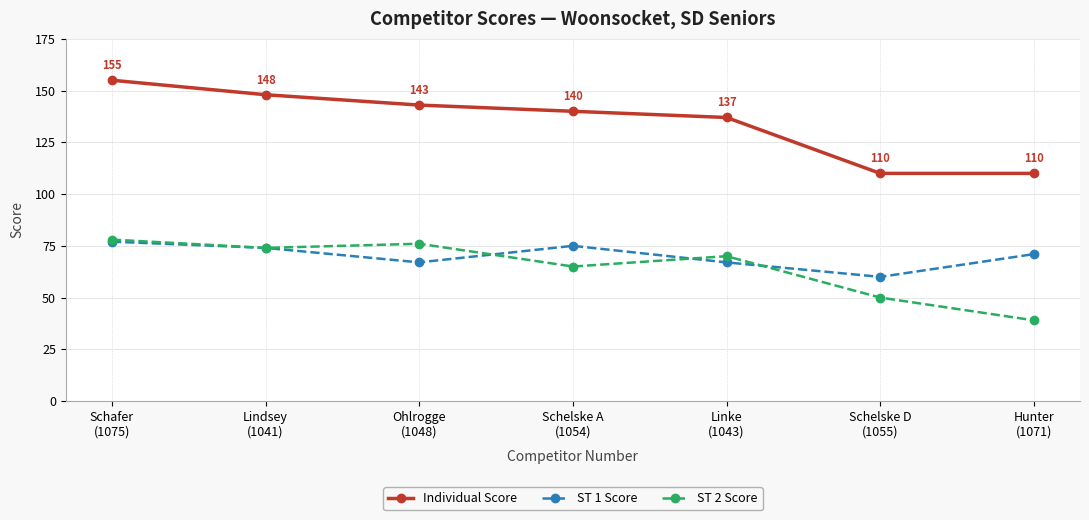

True or false: ST 1 Score and Individual Score intersect in this chart.

False